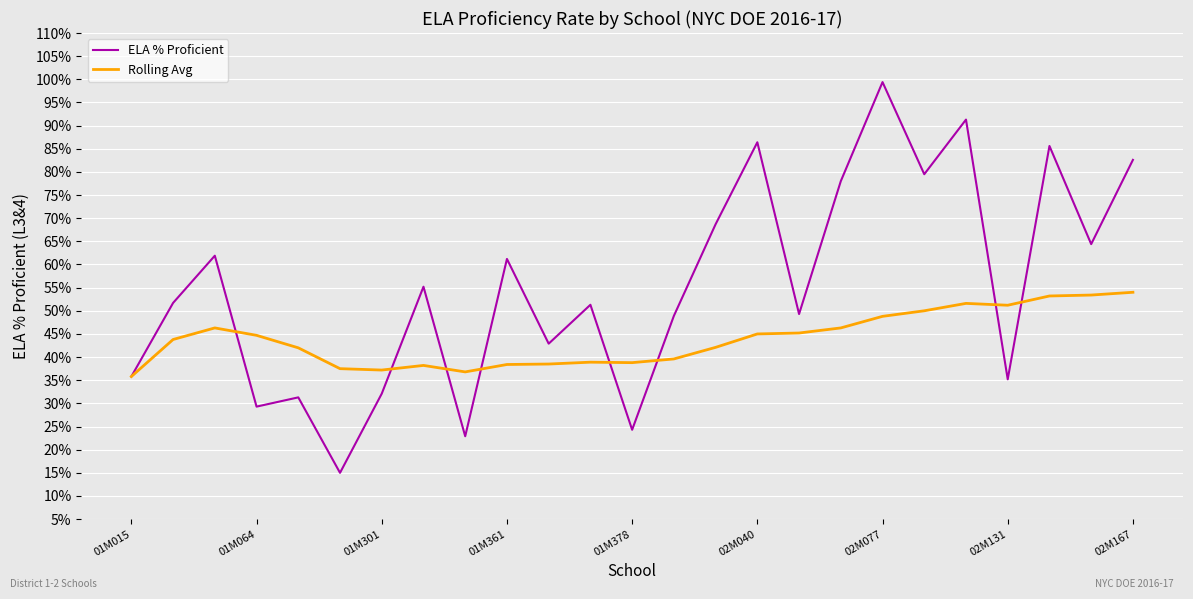

Does the chart have visible grid lines?

Yes